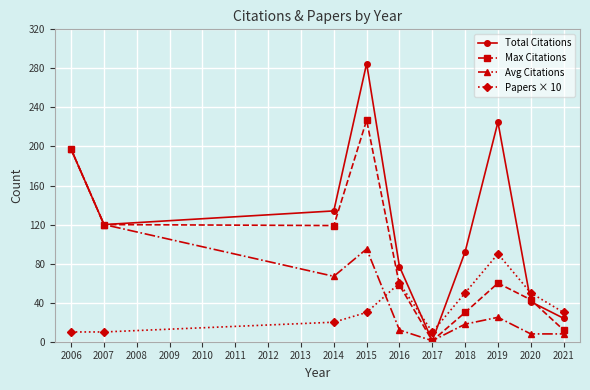

How many values in the Avg Citations series are below 25?

5